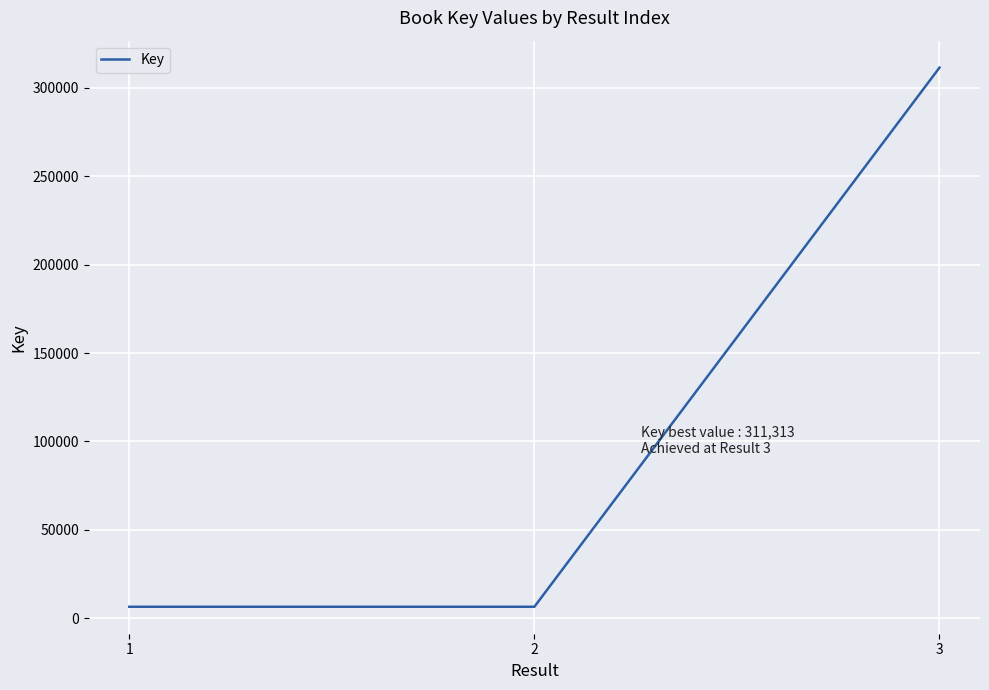

What is the difference between the maximum and second lowest values?

304748